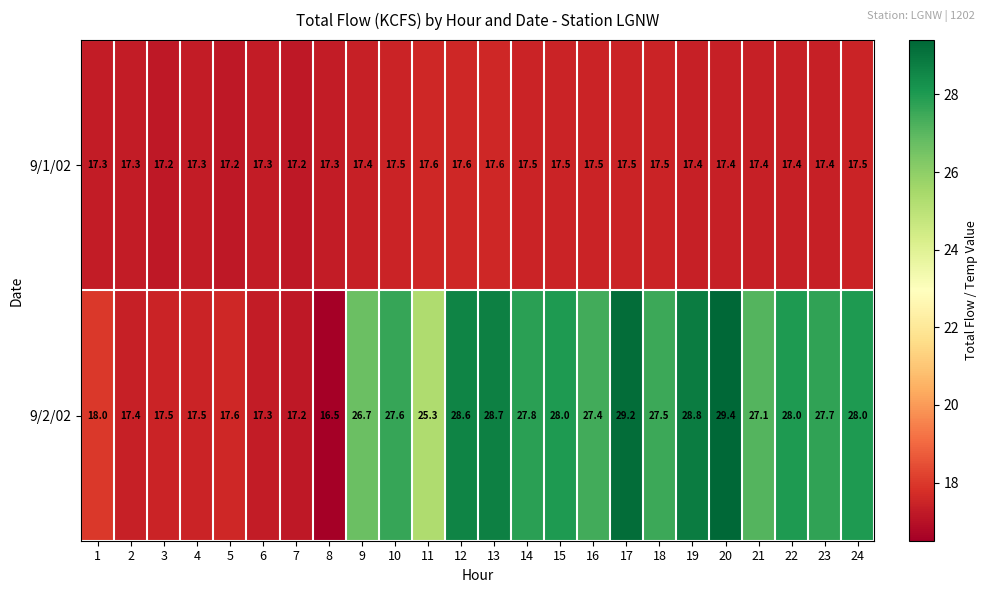

List the series in order of their peak value, highest first.

9/2/02, 9/1/02